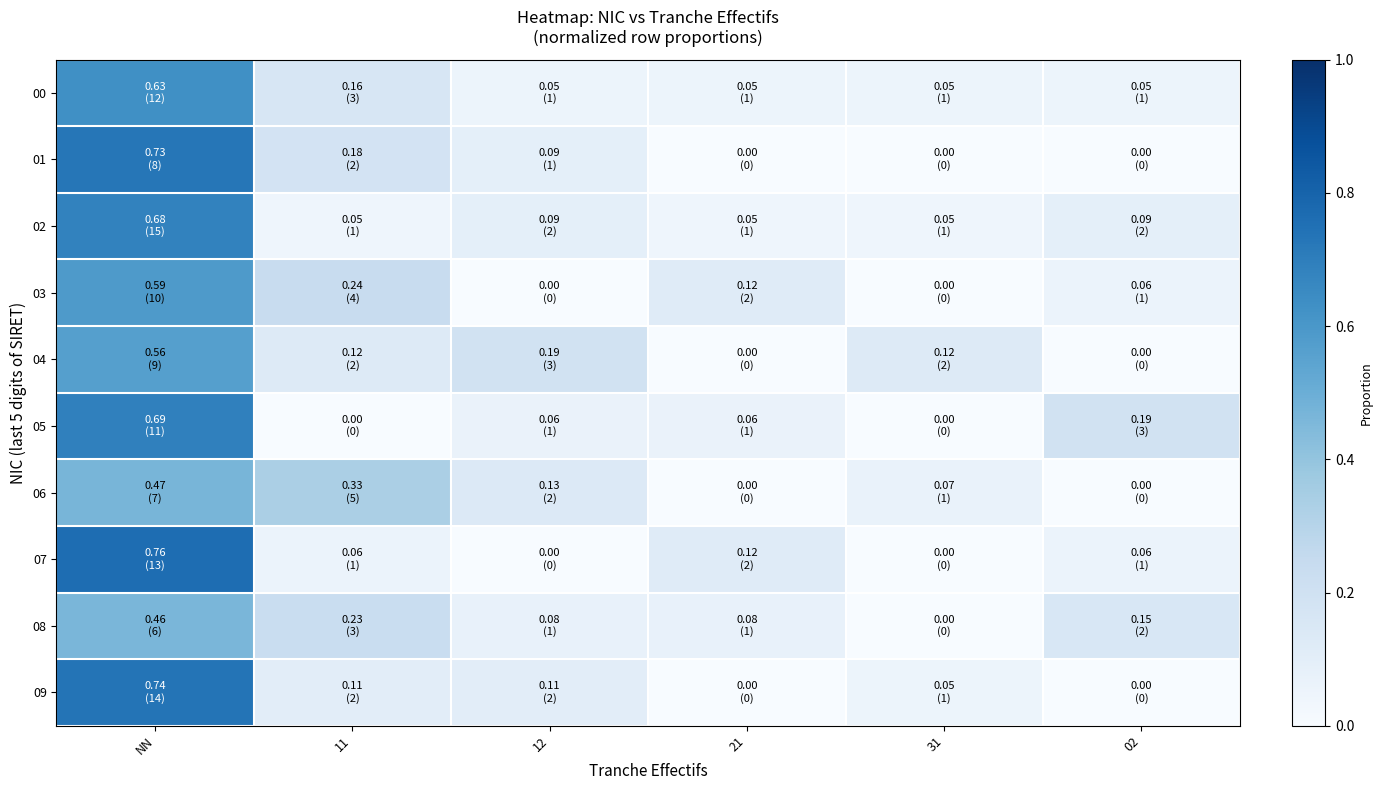

How many distinct data groups are displayed?

10